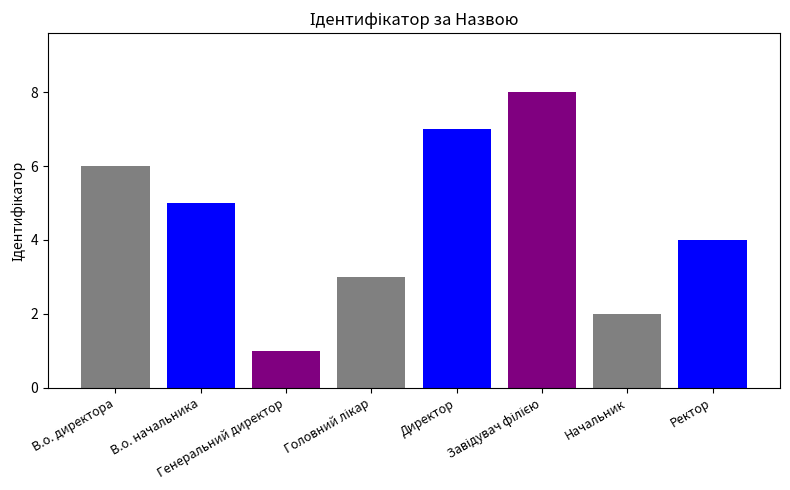

Where is the data nearest to the value 4?

Ректор